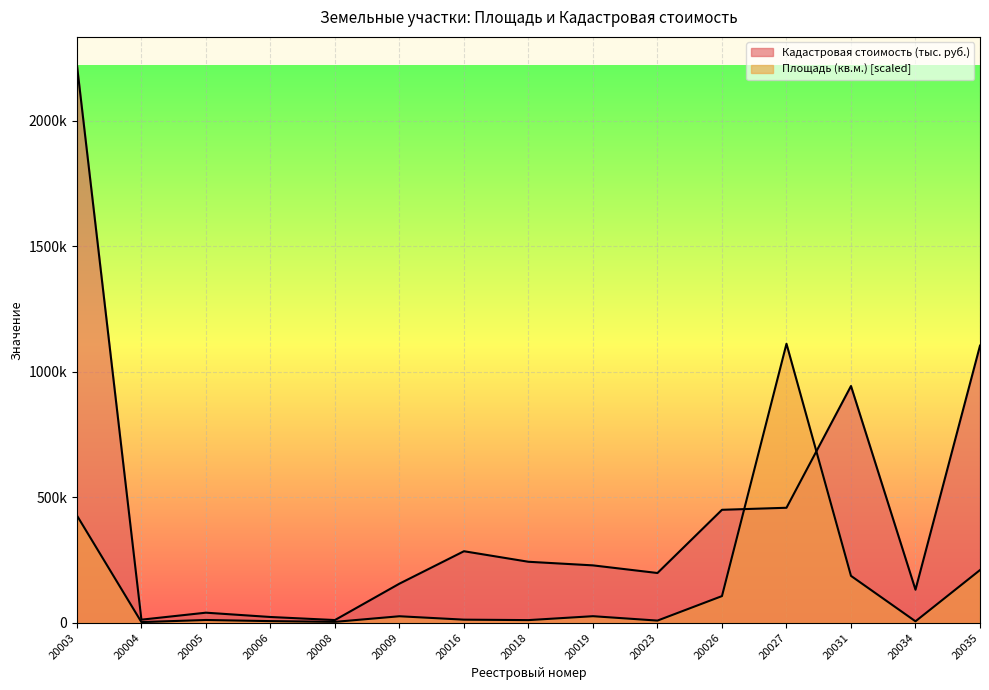

Is the value of Кадастровая стоимость (тыс. руб.) at 20009 greater than the value of Площадь (кв.м.) at 20031?

No